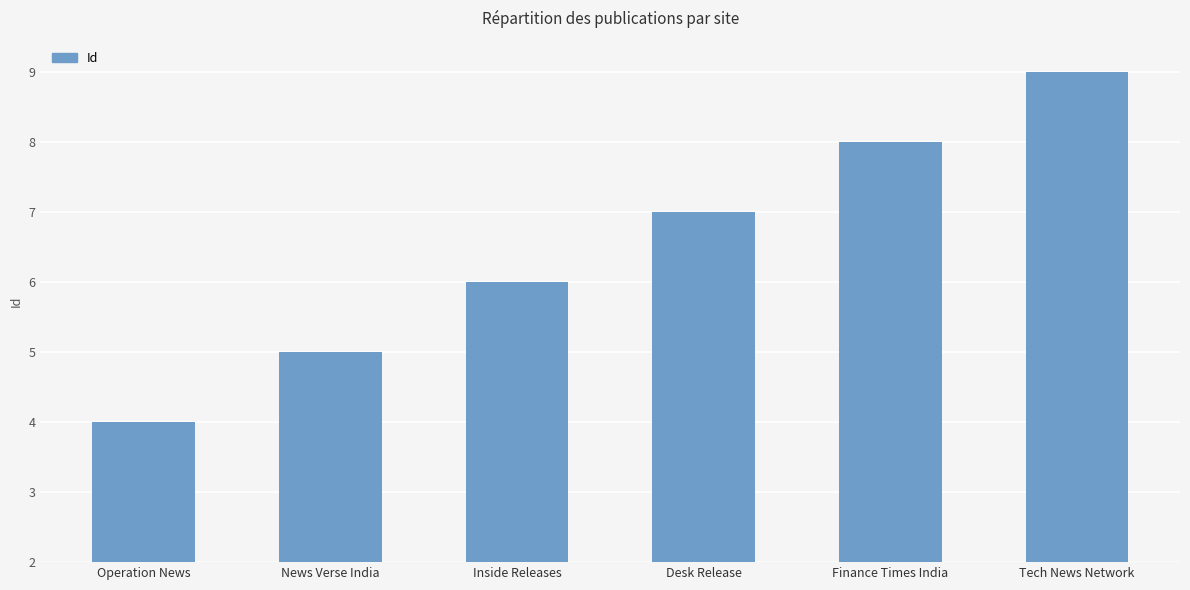

Which label corresponds to the smallest value in the chart?

Operation News